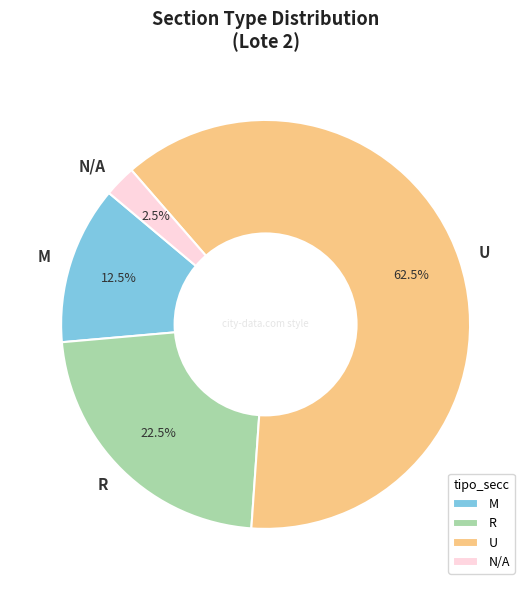

Is U the majority of the pie?

Yes